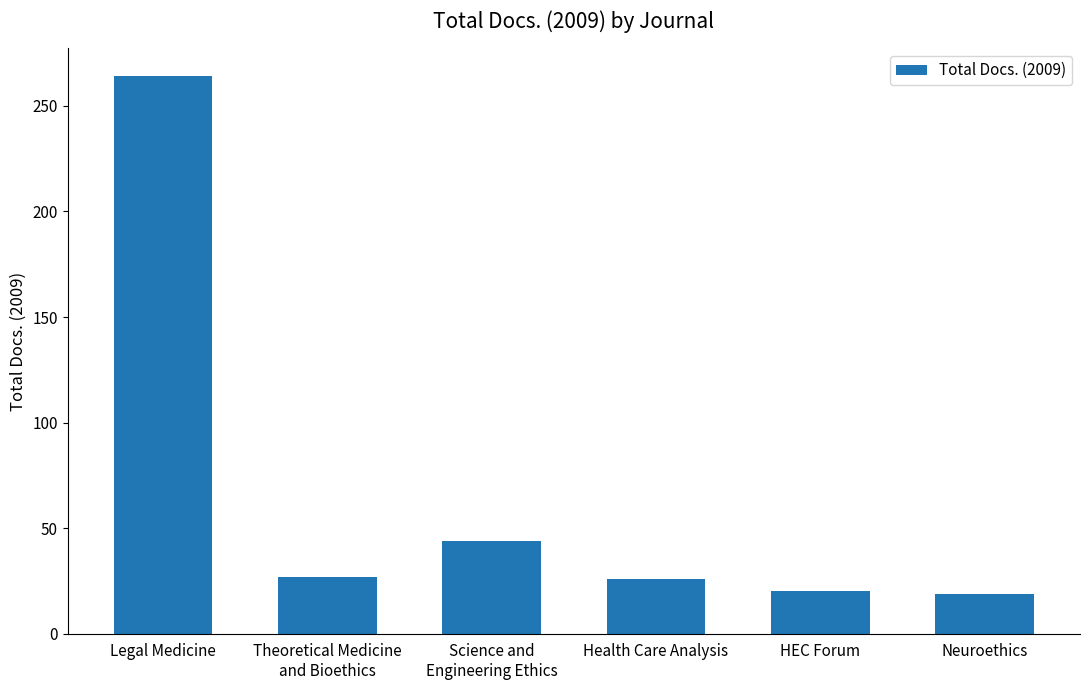

What is the label of the 4th bar from the left?

Health Care Analysis